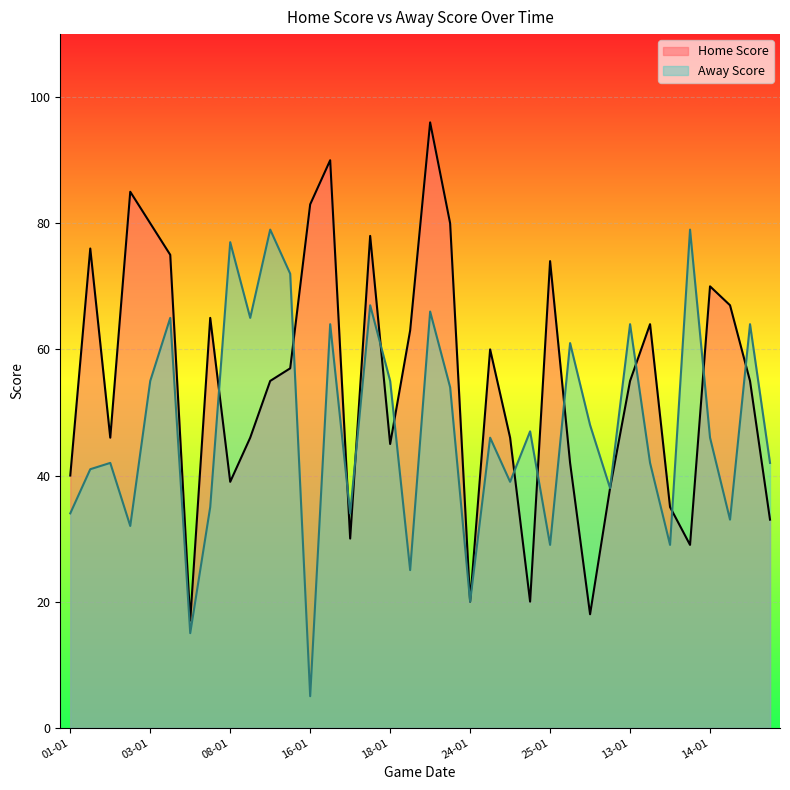

The value of Home Score at 25-01 is 12. True or false?

False